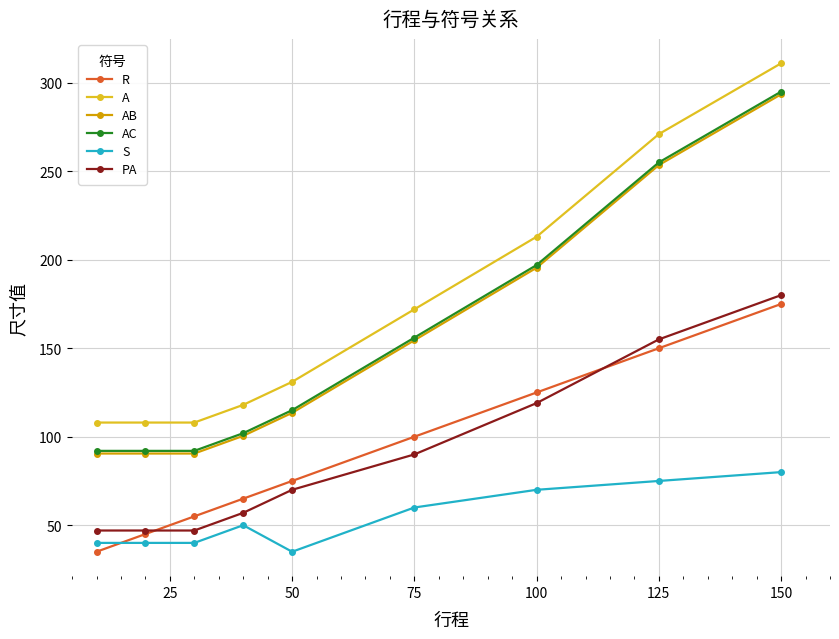

What is the highest value of the PA series?

180.0